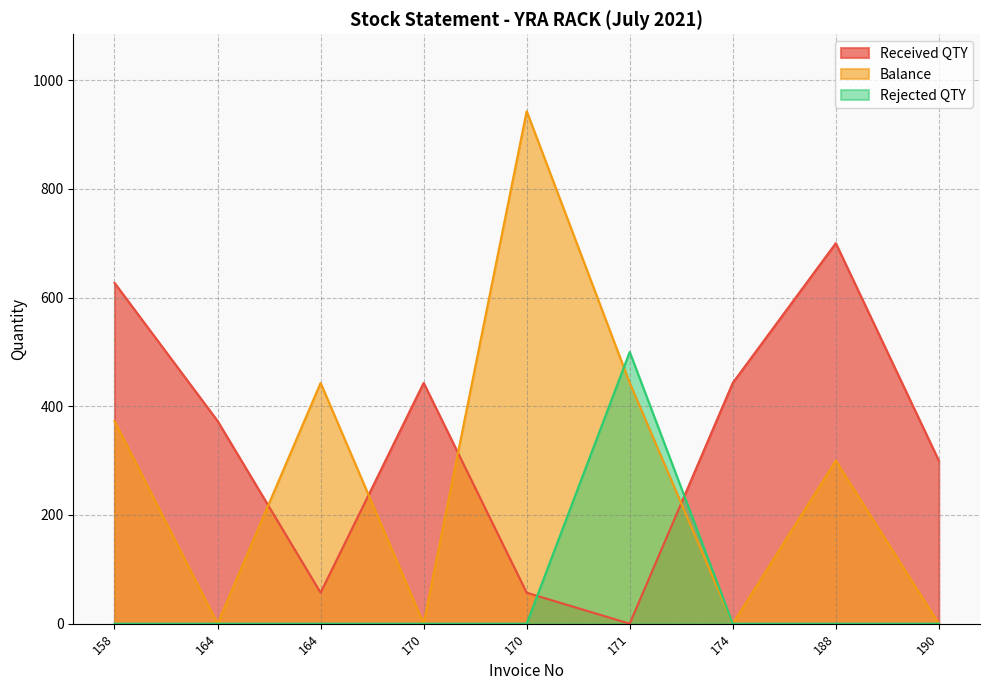

How many interior local peaks does the Rejected QTY series have?

1